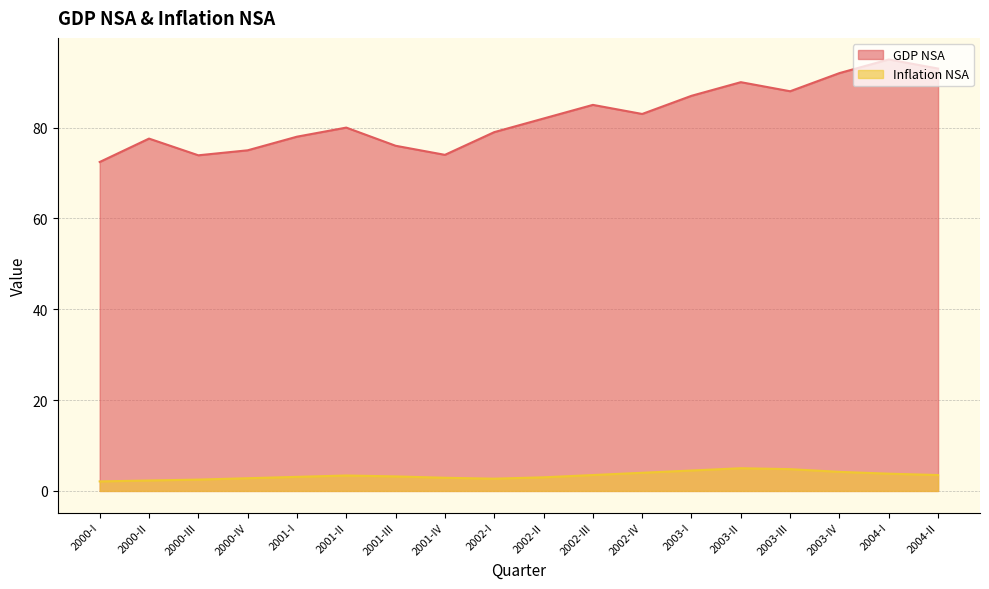

At which category does Inflation NSA reach its first local peak?

2001-II